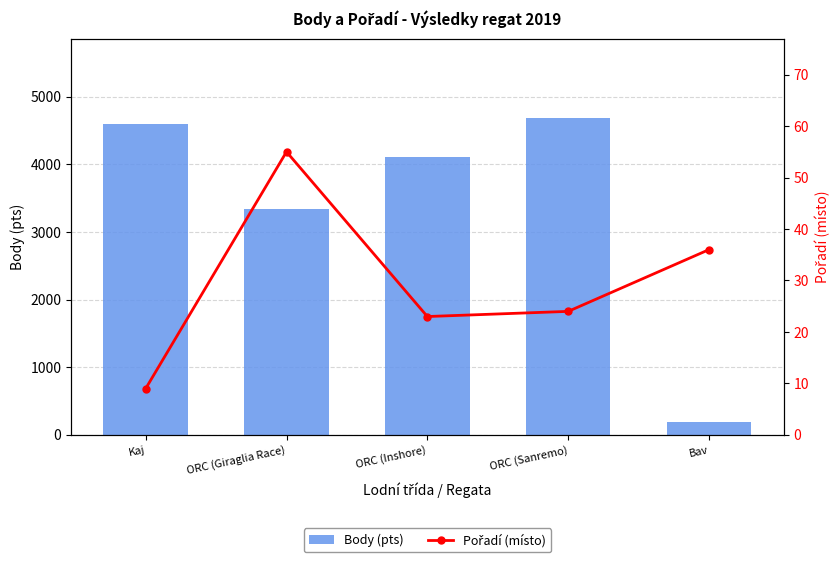

At which category is the sum across all series the highest?

ORC (Sanremo)